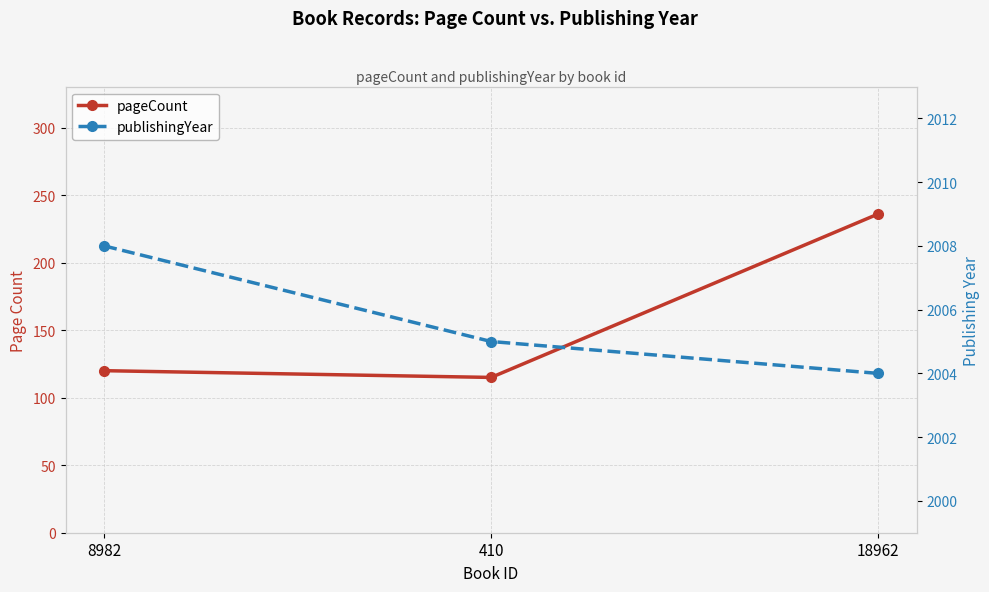

Where does the publishingYear series first go above 2005?

8982